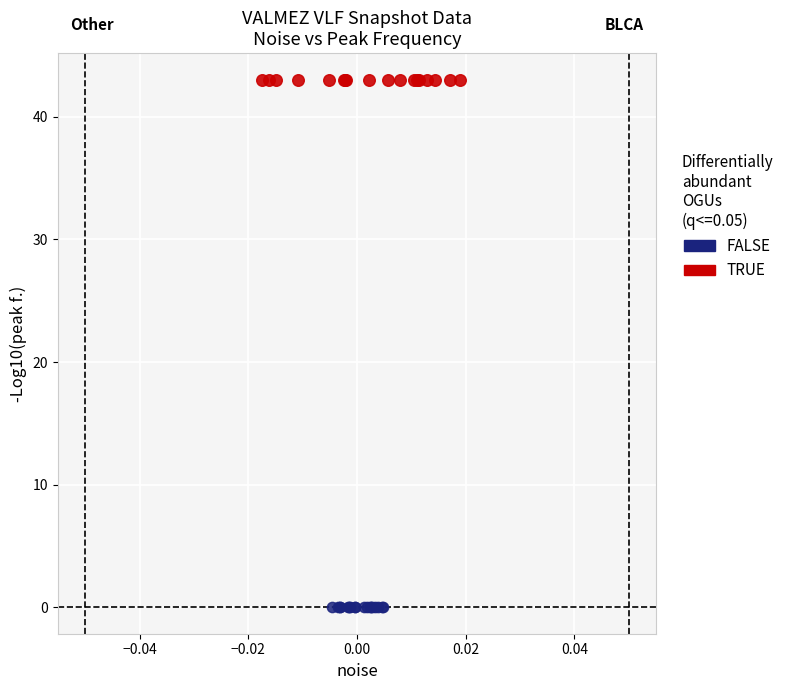

Which series reaches the maximum Y coordinate?

TRUE